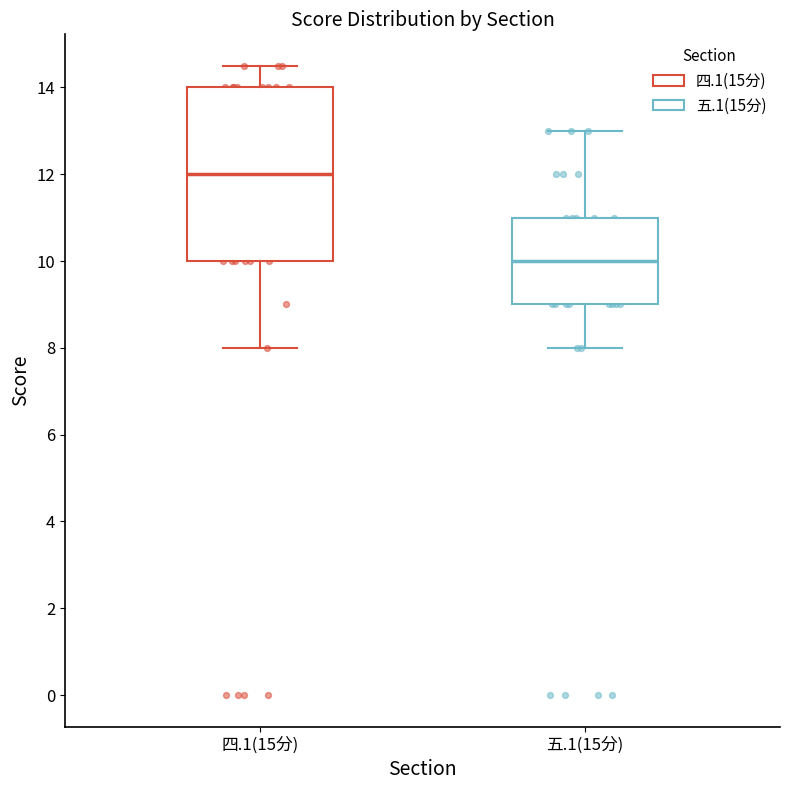

Where does the upper whisker of the box for 四.1(15分) end on the y-axis? The values are not printed on the chart, so give them approximately, as read against the axis.

14.6